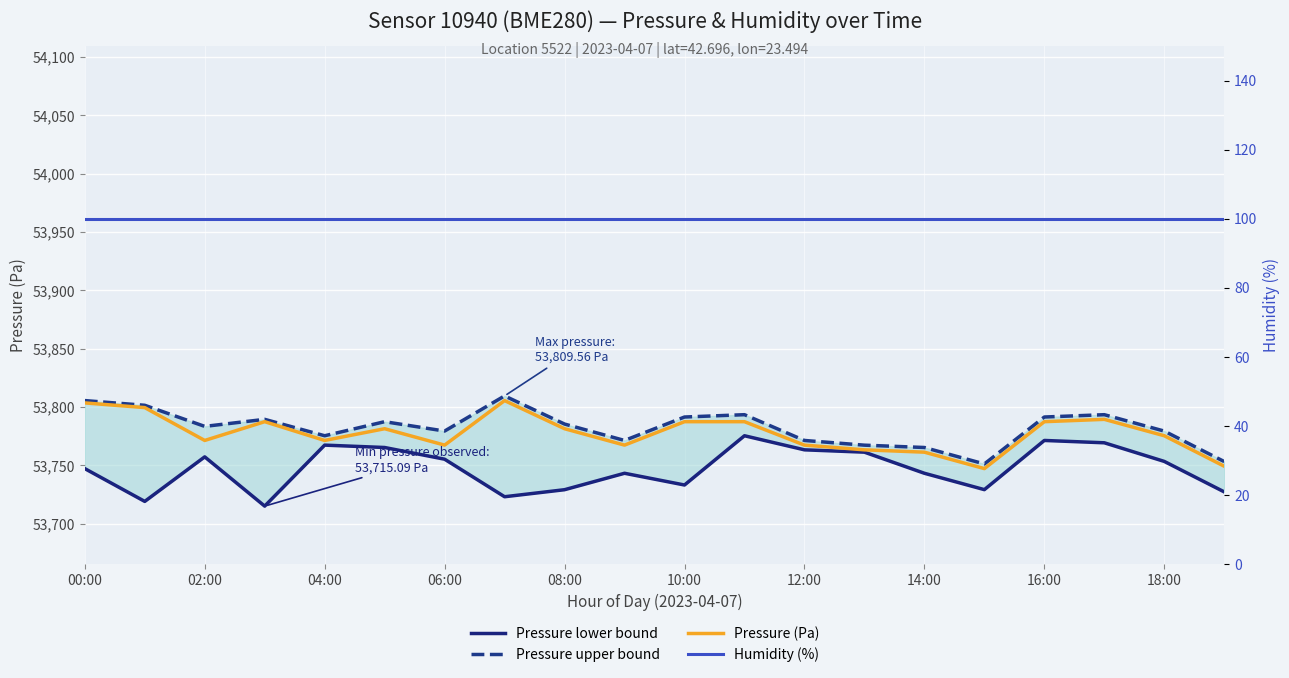

Reading right to left, extract all data points from this chart.

Pressure lower bound: 53727.3	53753.4	53769.4	53771.4	53729.2	53743.2	53761.3	53763.3	53775.4	53733.2	53743.2	53729.2	53723.1	53755.3	53765.3	53767.4	53715.1	53757.3	53719.1	53747.2
Pressure upper bound: 53753.3	53779.4	53793.5	53791.5	53751.2	53765.3	53767.3	53771.4	53793.5	53791.5	53771.4	53785.4	53809.6	53779.4	53787.5	53775.4	53789.5	53783.4	53801.5	53805.6
Pressure (Pa): 53749.3	53775.4	53789.5	53787.5	53747.2	53761.3	53763.3	53767.4	53787.5	53787.5	53767.4	53781.4	53805.6	53767.4	53781.4	53771.4	53787.5	53771.4	53799.5	53803.6
Humidity (%): 100.0	100.0	100.0	100.0	100.0	100.0	100.0	100.0	100.0	100.0	100.0	100.0	100.0	100.0	100.0	100.0	100.0	100.0	100.0	100.0